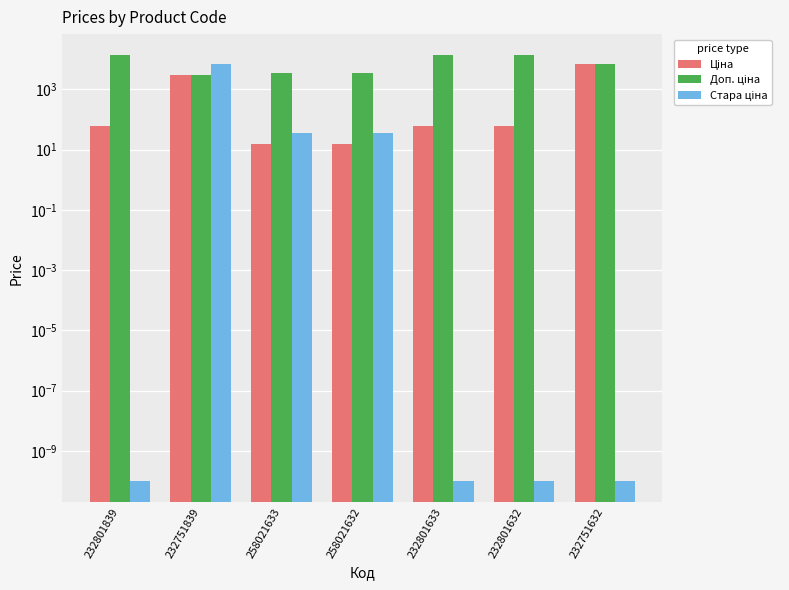

What is the lowest value of the Ціна series?

15.6